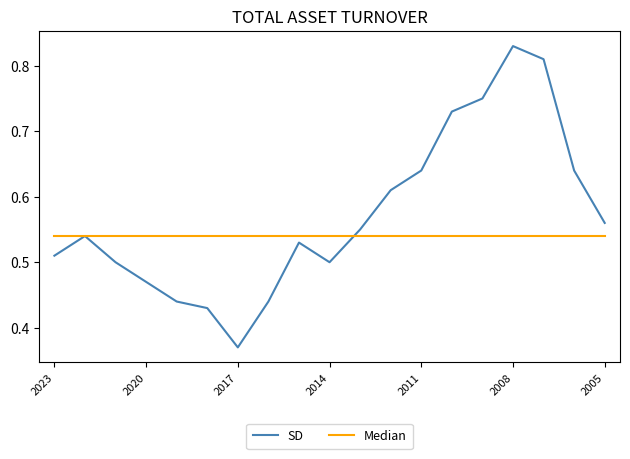

How many lines are shown in the chart?

2